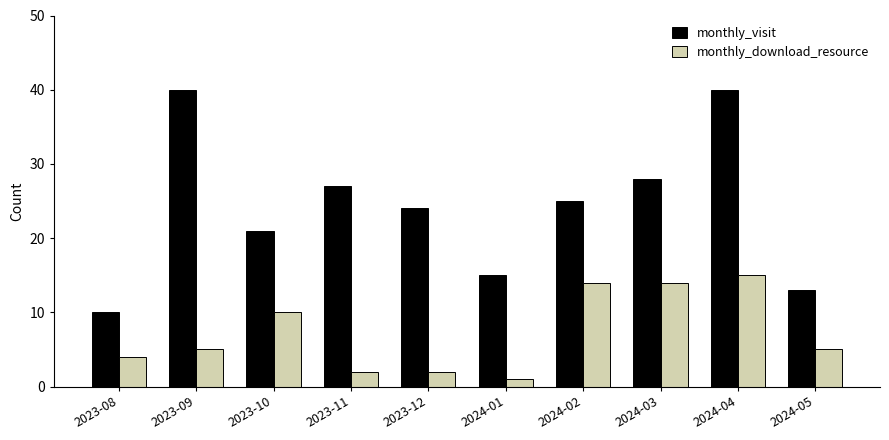

The monthly_visit series shows 32 at 2023-12. True or false?

False